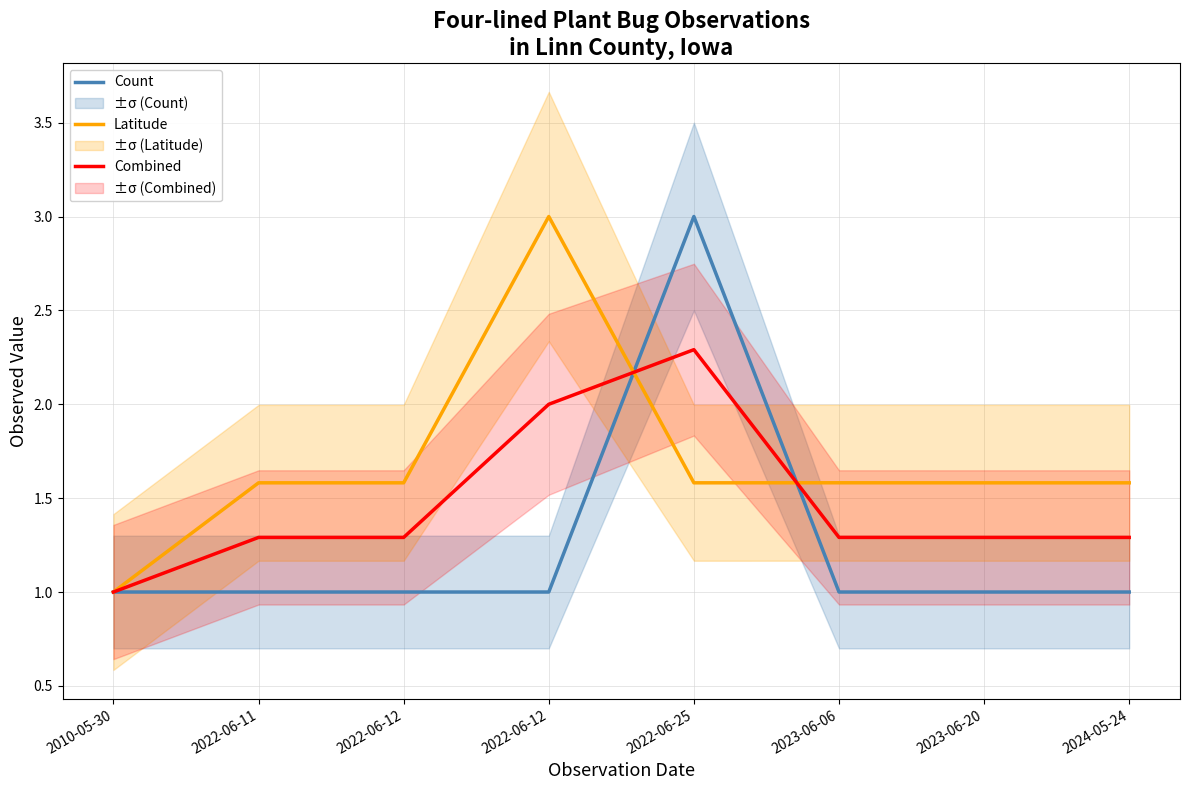

Rank the series at 2023-06-06 from highest to lowest value.

Latitude (normalized), Combined, Count